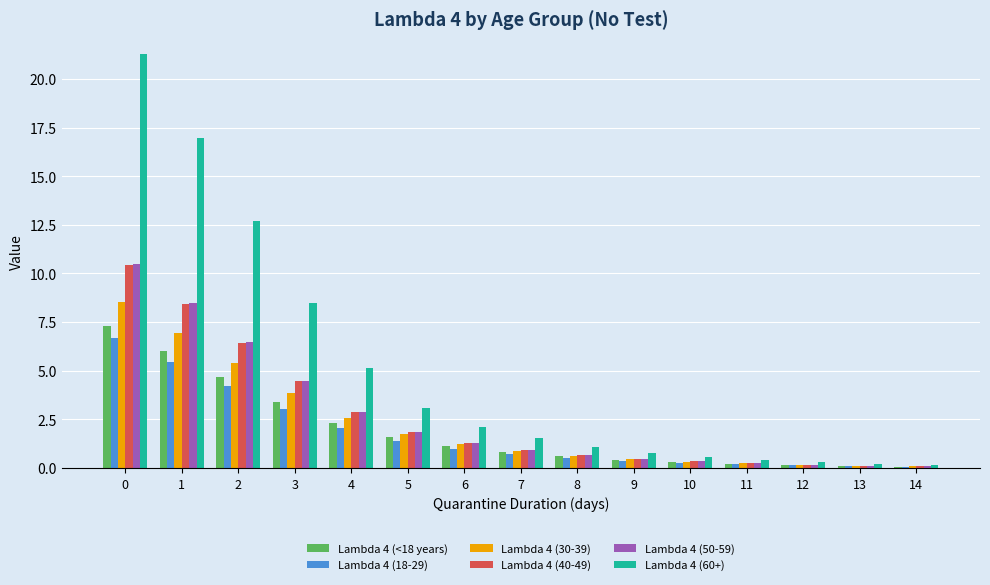

What is the highest value of the Lambda 4 (18-29) series?

6.7